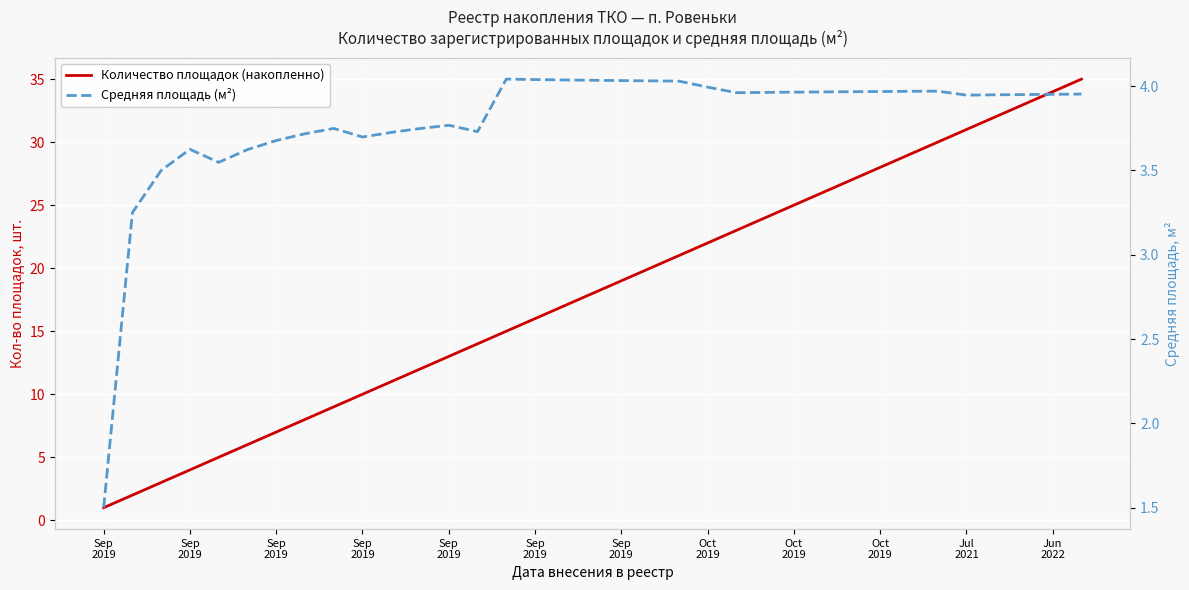

What is the difference between the Количество площадок (накопленно) values at Sep
2019 and Sep
2019?

5.0